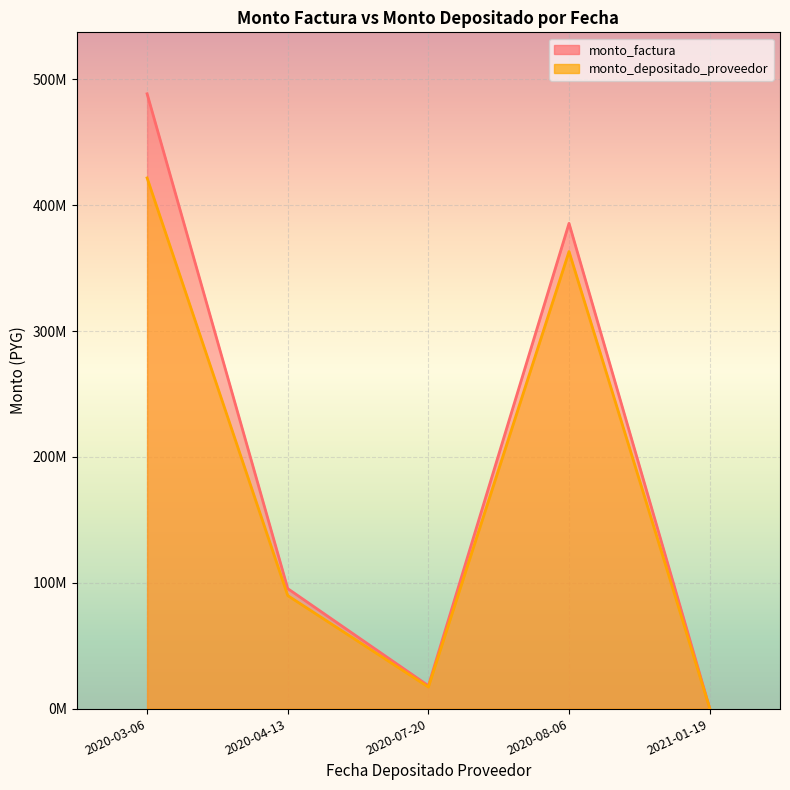

True or false: monto_factura and monto_depositado_proveedor cross at least once.

False